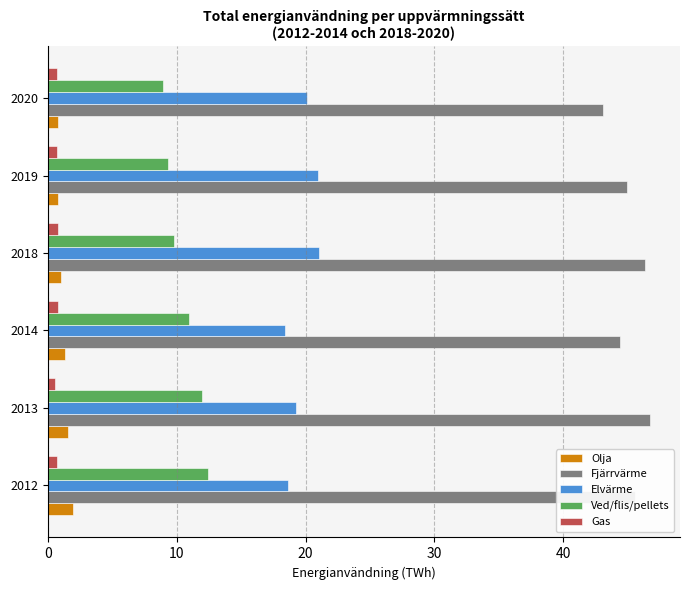

What is the sum of all Olja values?

7.4